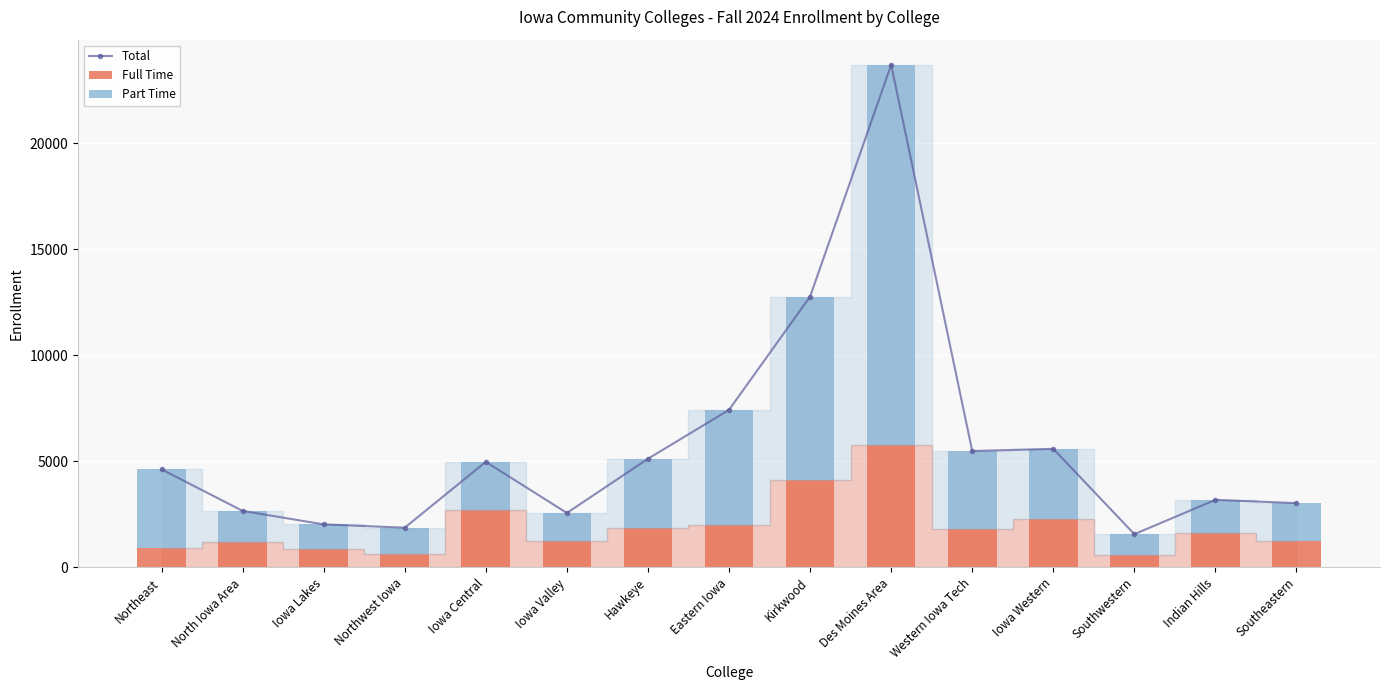

Which has a higher value, Eastern Iowa or North Iowa Area?

Eastern Iowa